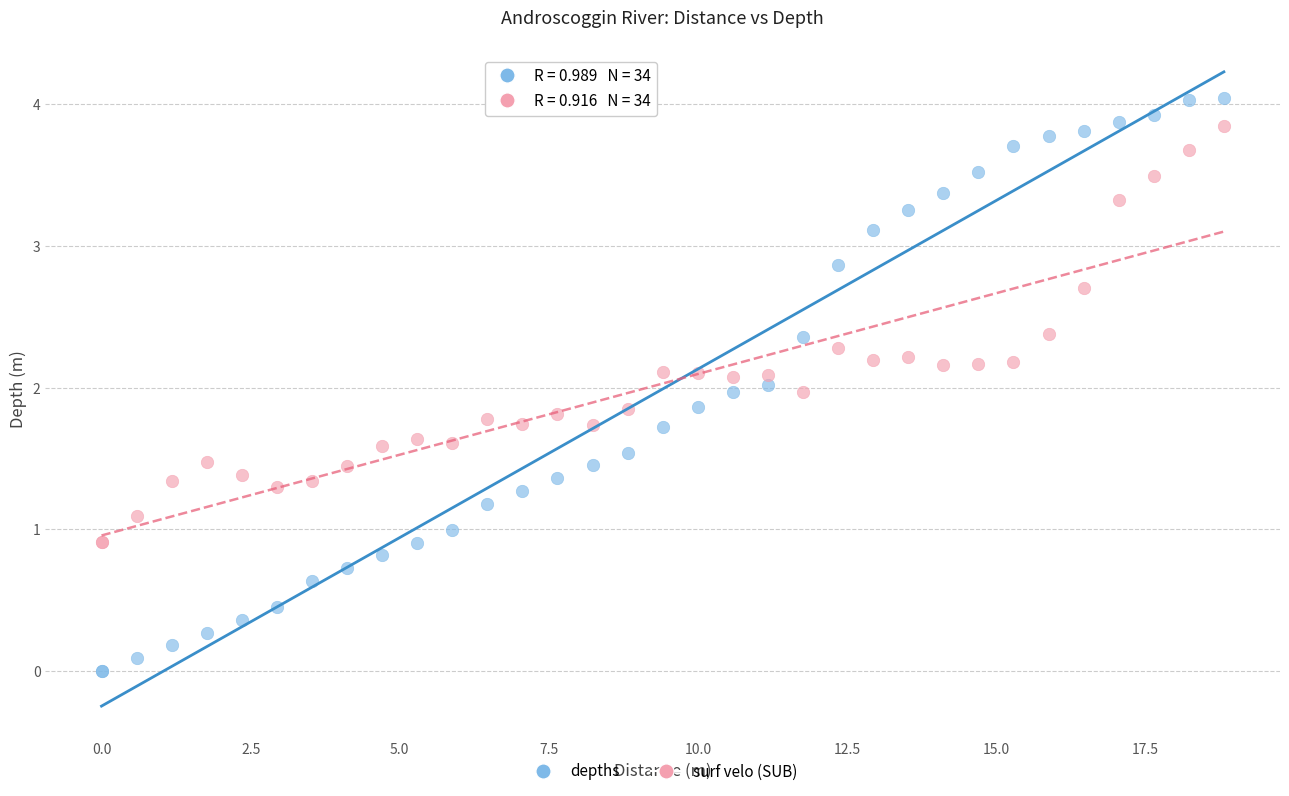

What is the X range (max minus min) for the scatter plot?

18.8